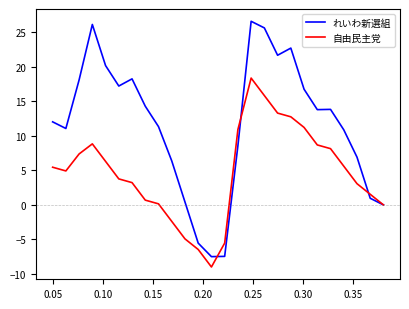

What is the lowest value of the れいわ新選組 series?

-7.5